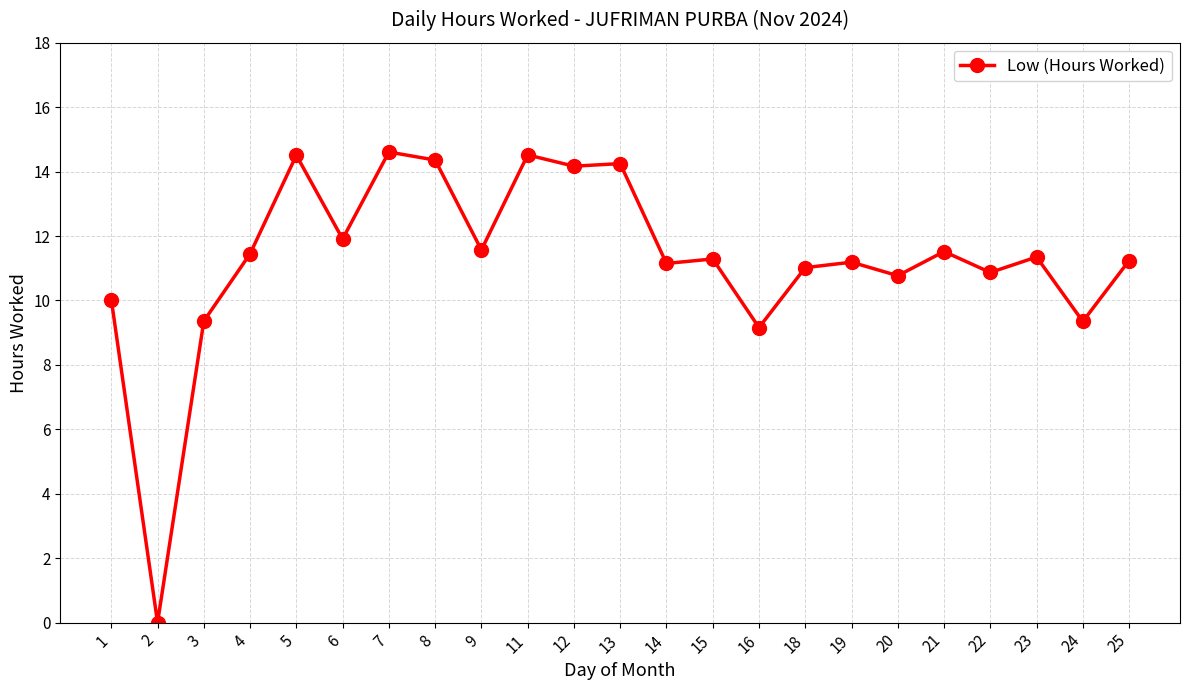

Is it true that the value at 7 is 9.3?

False